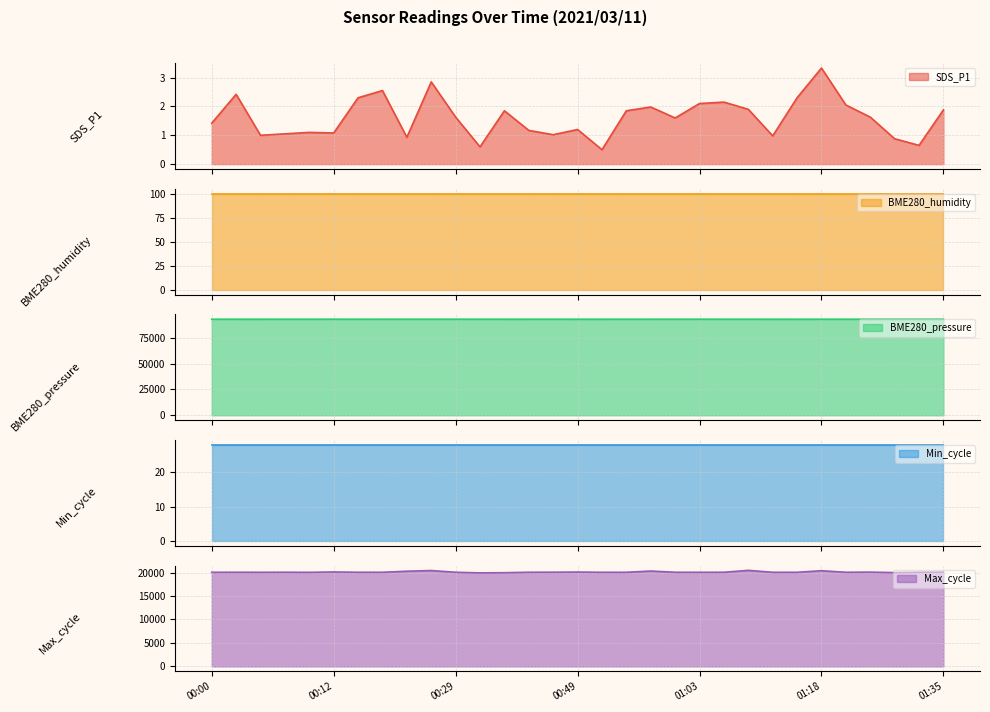

What is the average value of the Max_cycle series?

20099